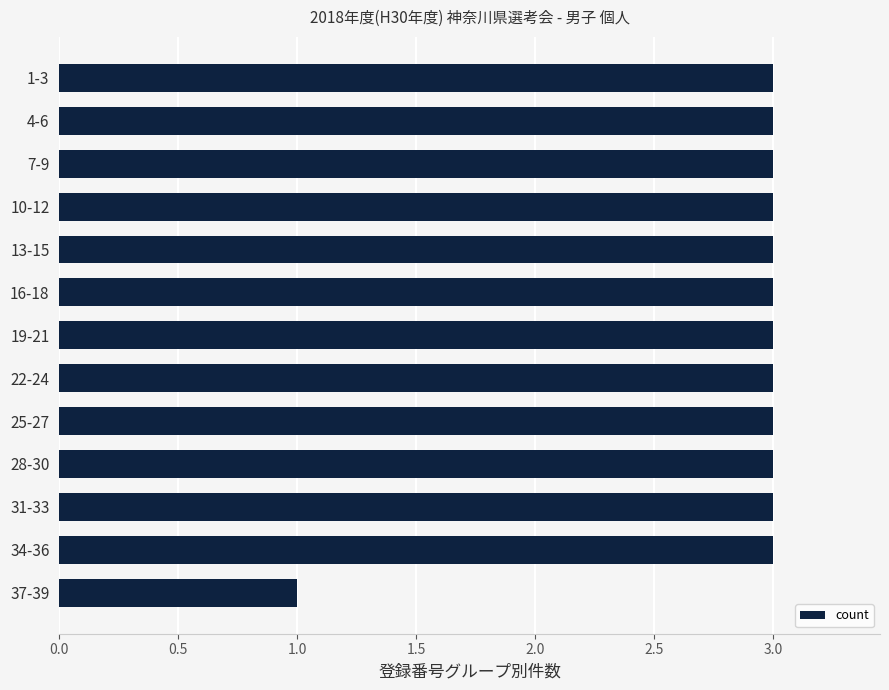

How many values are between 3 and 4?

12